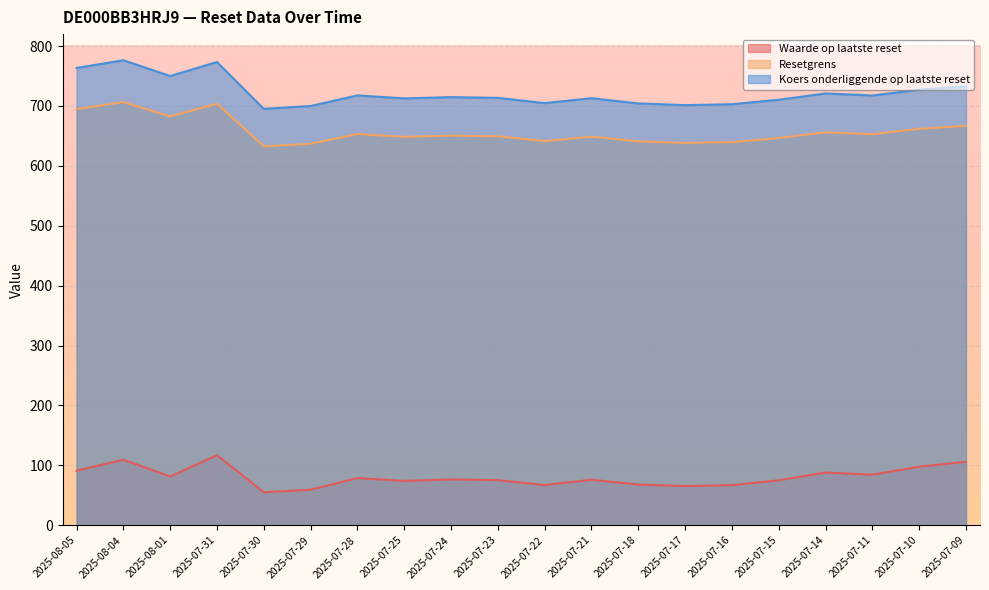

At how many categories does at least one series exceed 734?

4